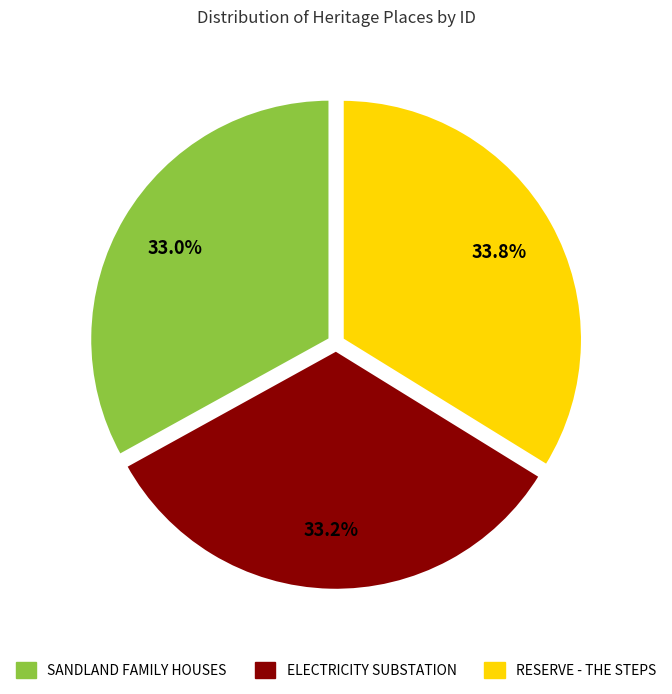

To the nearest percent, what portion does RESERVE - THE STEPS represent?

34%